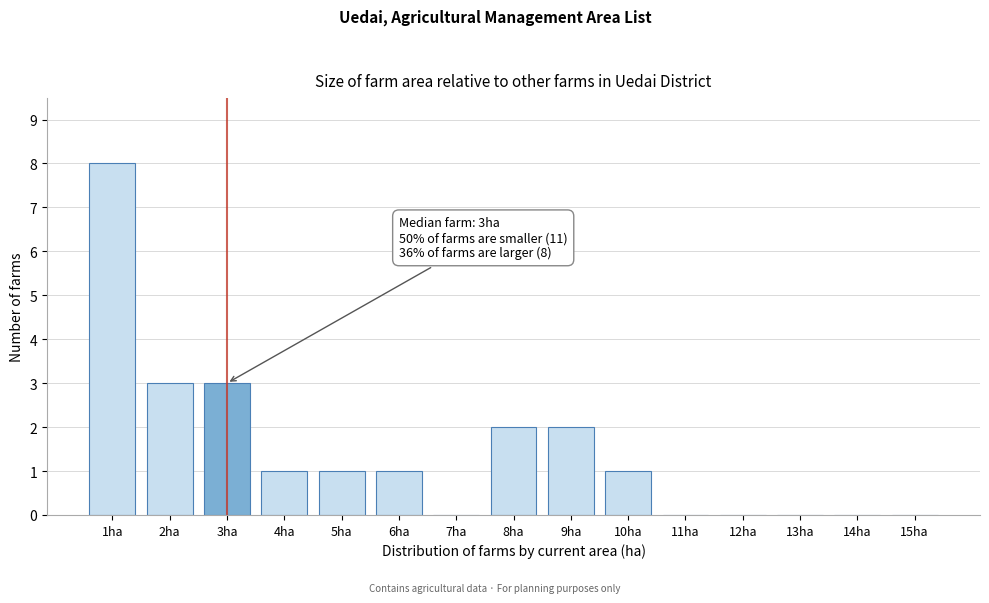

Reading left to right, list all the values displayed in this chart.

1ha=8	2ha=3	3ha=3	4ha=1	5ha=1	6ha=1	7ha=0	8ha=2	9ha=2	10ha=1	11ha=0	12ha=0	13ha=0	14ha=0	15ha=0